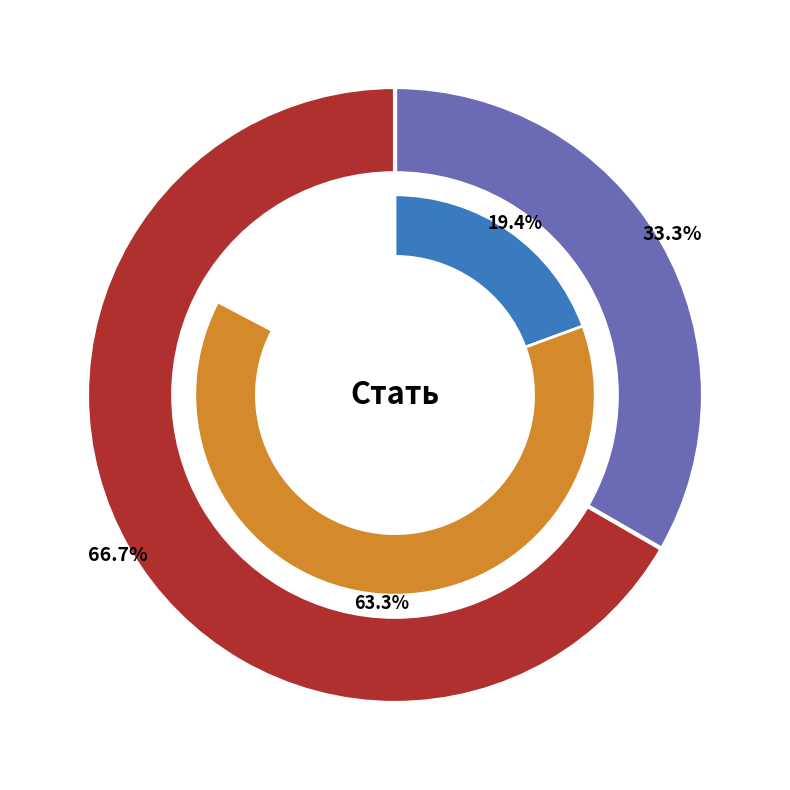

What is the largest slice in the pie chart?

Жіноча